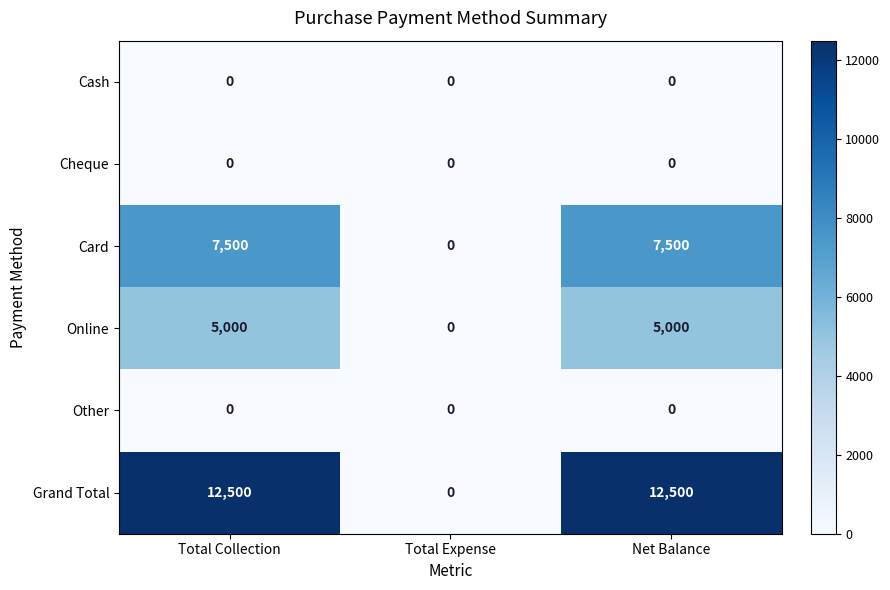

The value of Online at Total Collection is 5000. True or false?

True